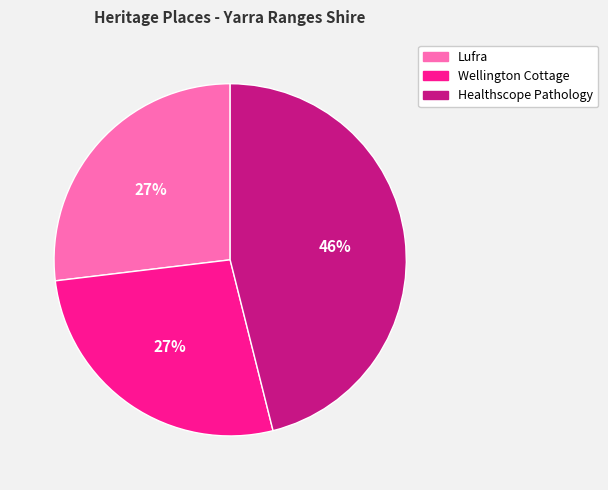

Is Wellington Cottage the majority of the pie?

No